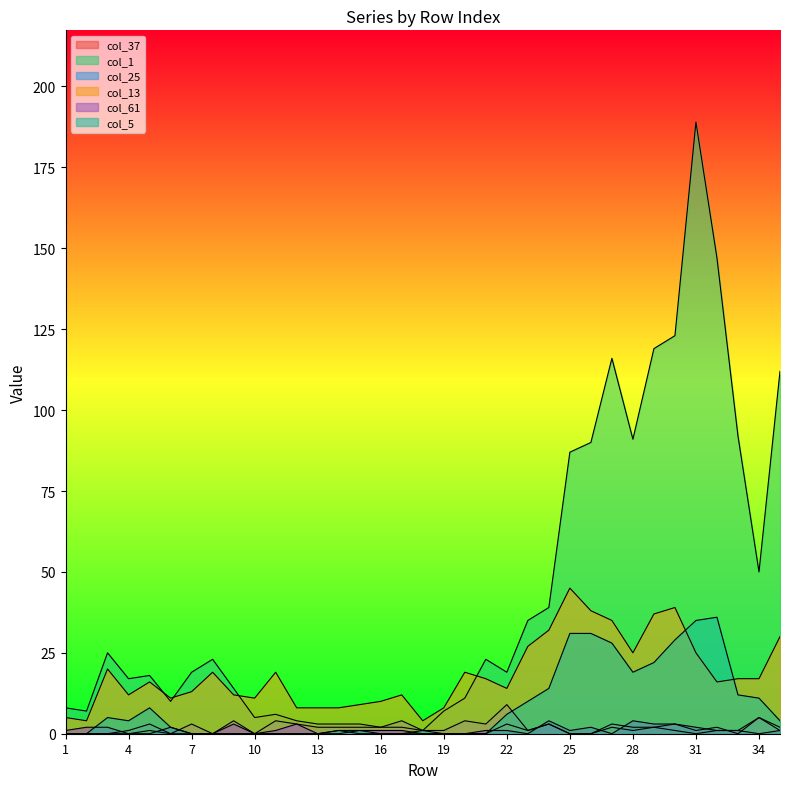

How many lines are shown in the chart?

6